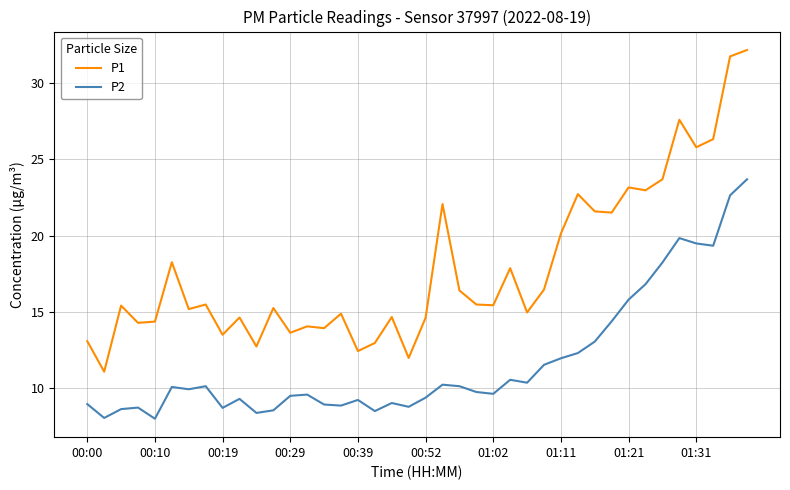

In P1, how many points are lower than both neighbors (excluding endpoints)?

14